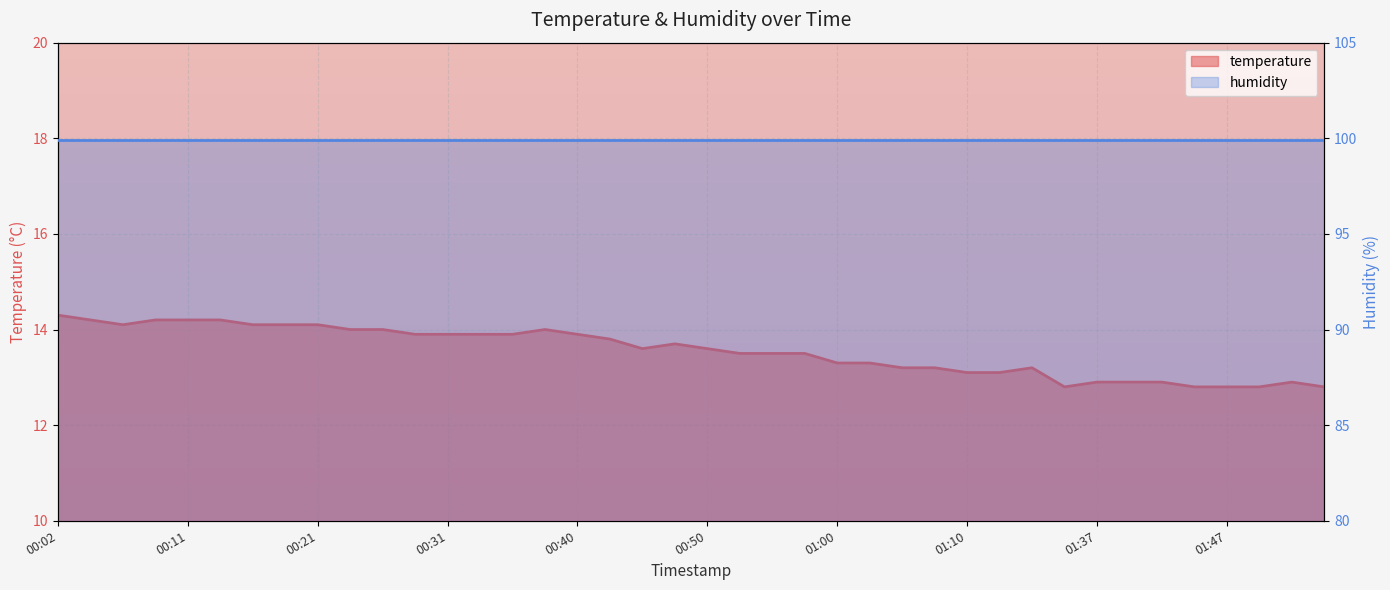

Which label corresponds to the smallest value in the chart?

01:34